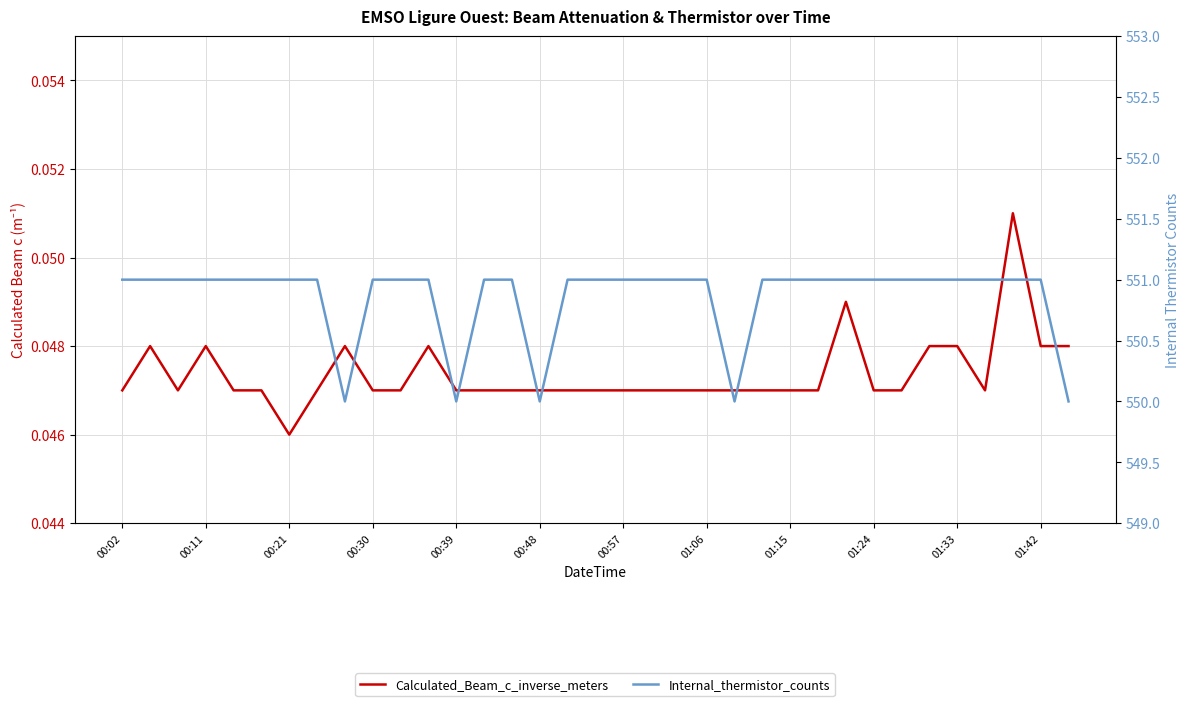

Where is the first local minimum for Calculated_Beam_c_inverse_meters?

00:21